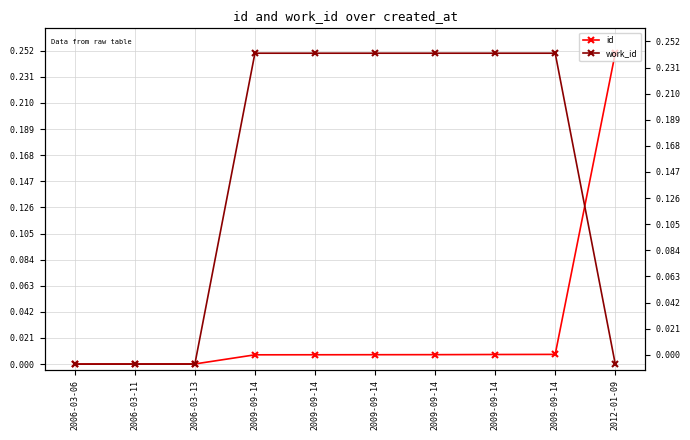

Count the number of data series in this chart.

2